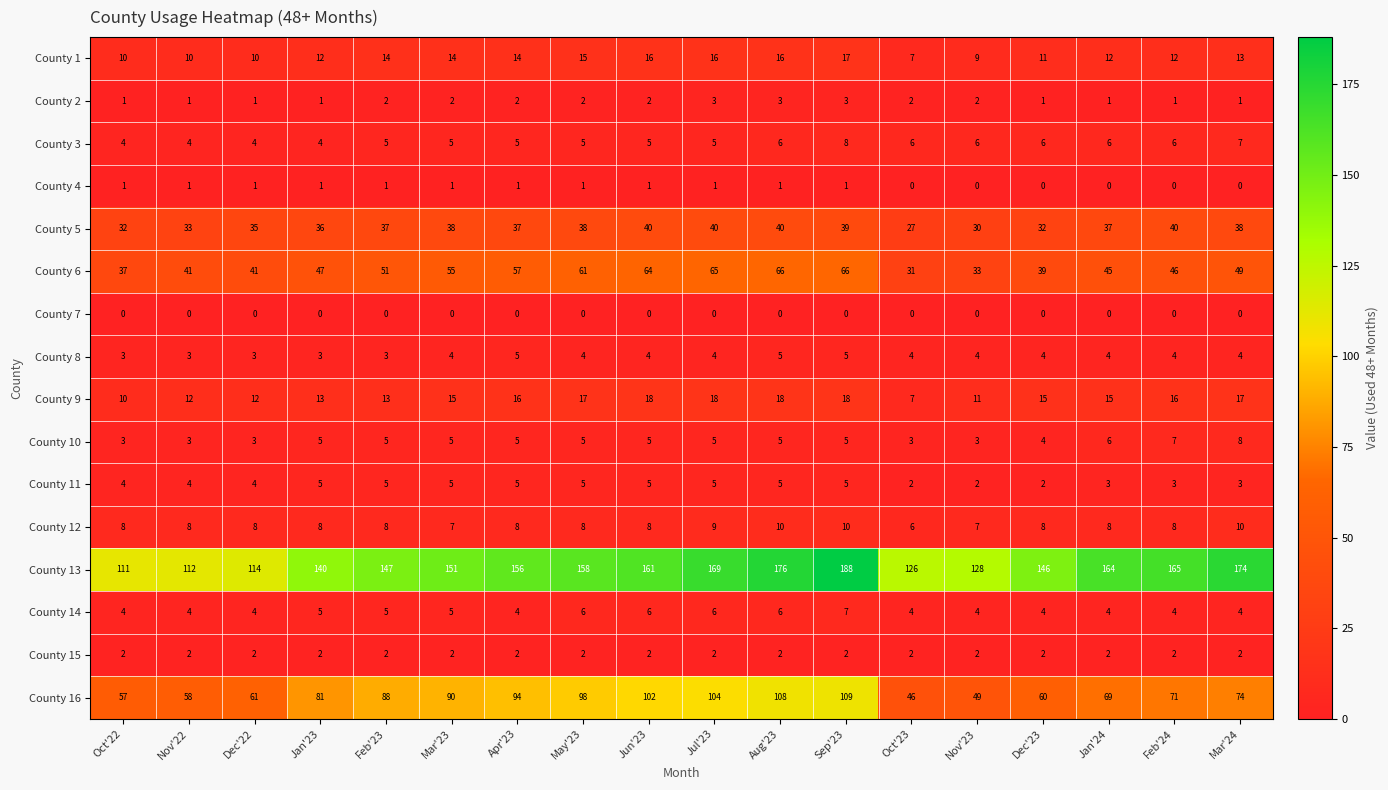

How many County 8 values are between 3 and 4?

15